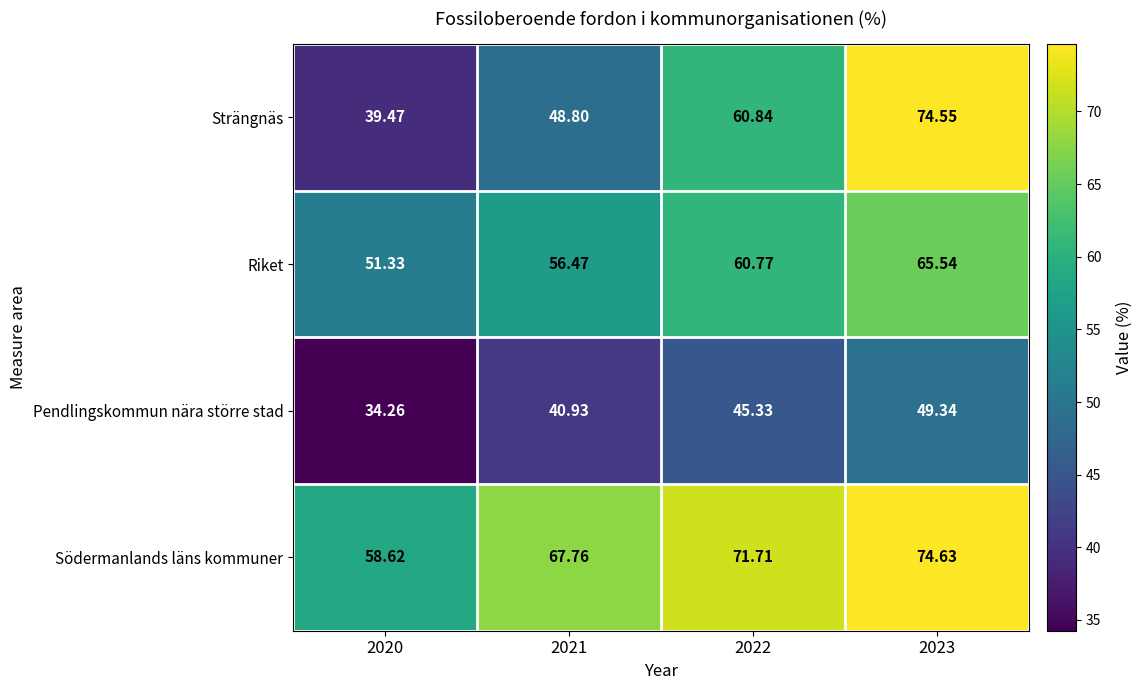

Which series has the largest total across all categories?

Södermanlands läns kommuner